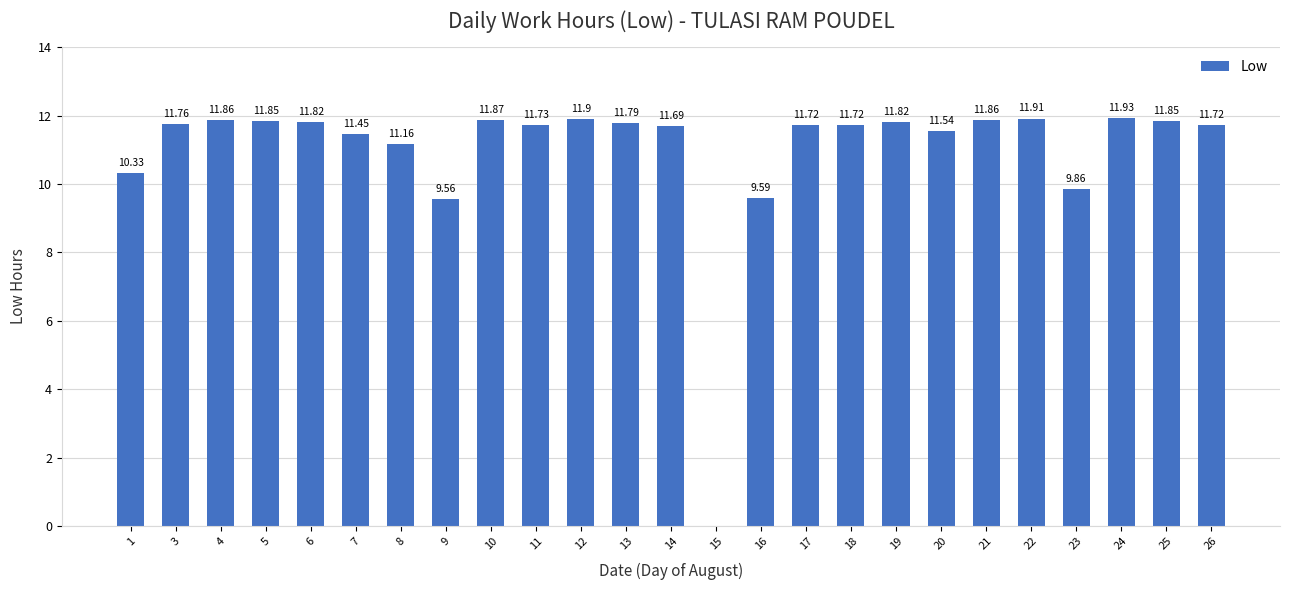

What is the sum of the values at 1 and 15?

10.3